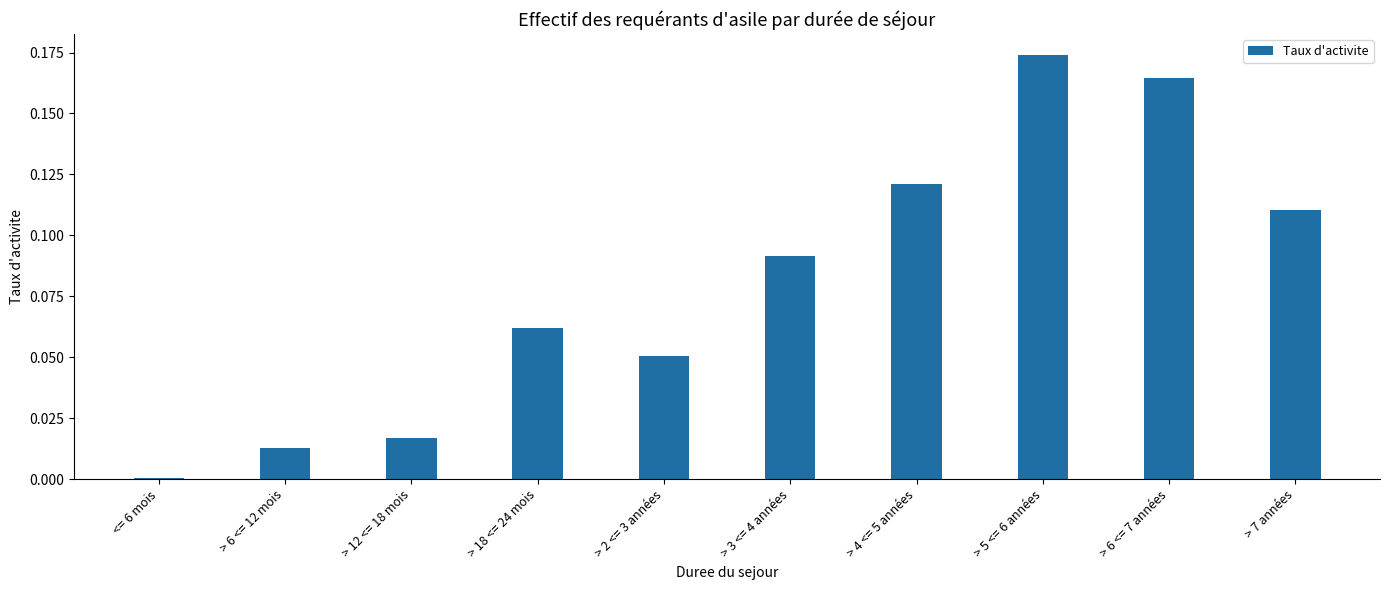

Are the bars horizontal?

No